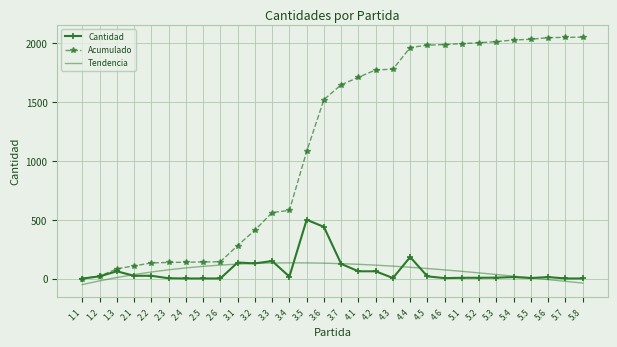

What is the spread (max minus min) of values at 5.6?

2053.0